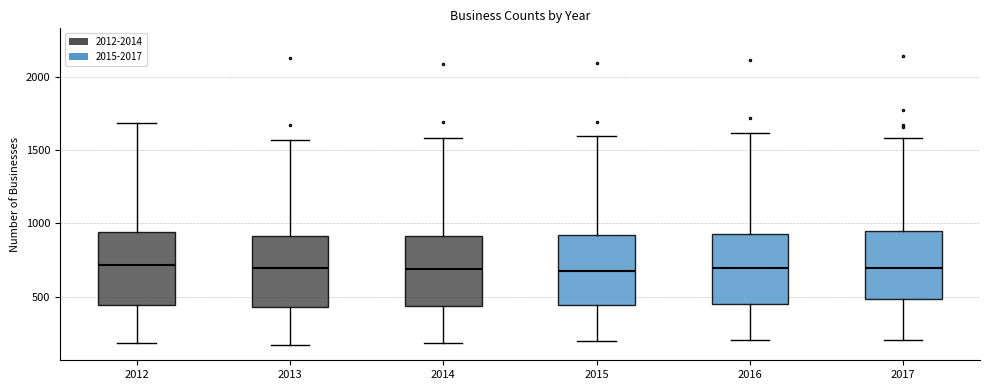

Reading left to right, read every box against the y-axis: the position of its median line, the range the box covers, and the ends of its whiskers. The values are not printed on the chart, so give them approximately, as read against the axis.

2012: median 700, box 450 to 950, whiskers 200 to 1700
2013: median 700, box 450 to 900, whiskers 150 to 1550
2014: median 700, box 450 to 900, whiskers 200 to 1600
2015: median 700, box 450 to 900, whiskers 200 to 1600
2016: median 700, box 450 to 950, whiskers 200 to 1600
2017: median 700, box 500 to 950, whiskers 200 to 1600